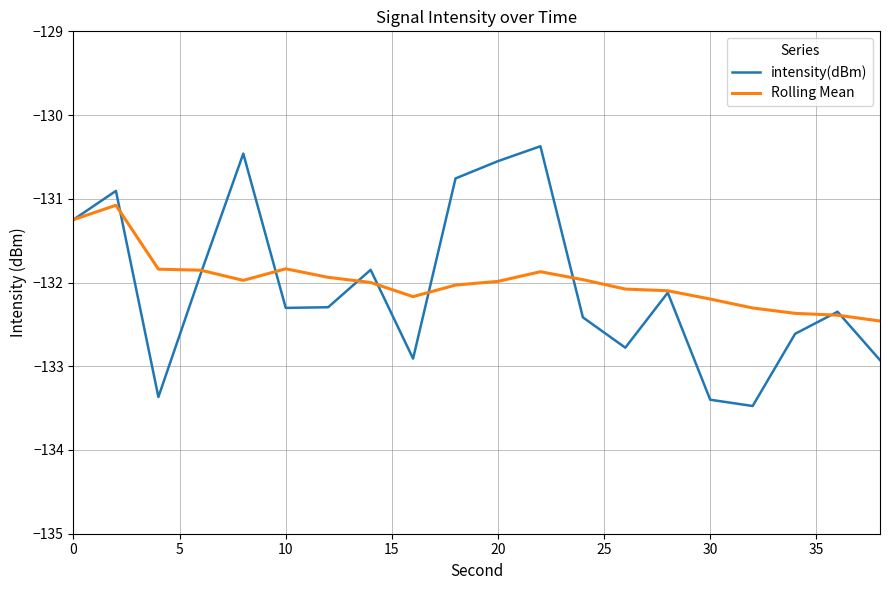

Rank the series by their maximum value, from lowest to highest.

Rolling Mean, intensity(dBm)